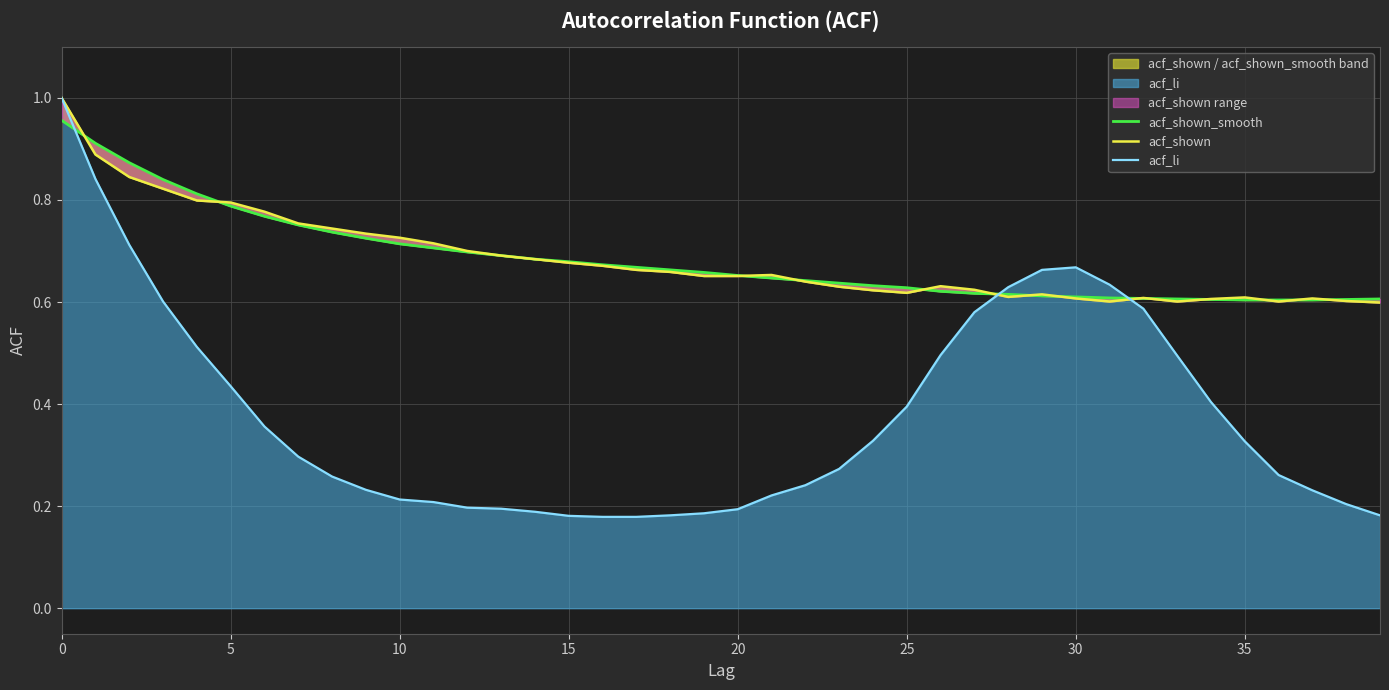

The acf_shown series shows 1.3 at 5. True or false?

False